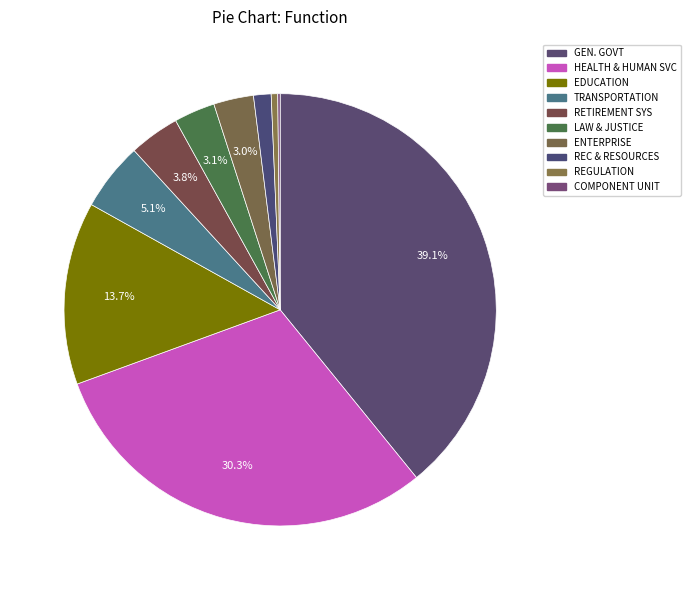

Which slice is the largest?

GENERAL GOVERNMENT